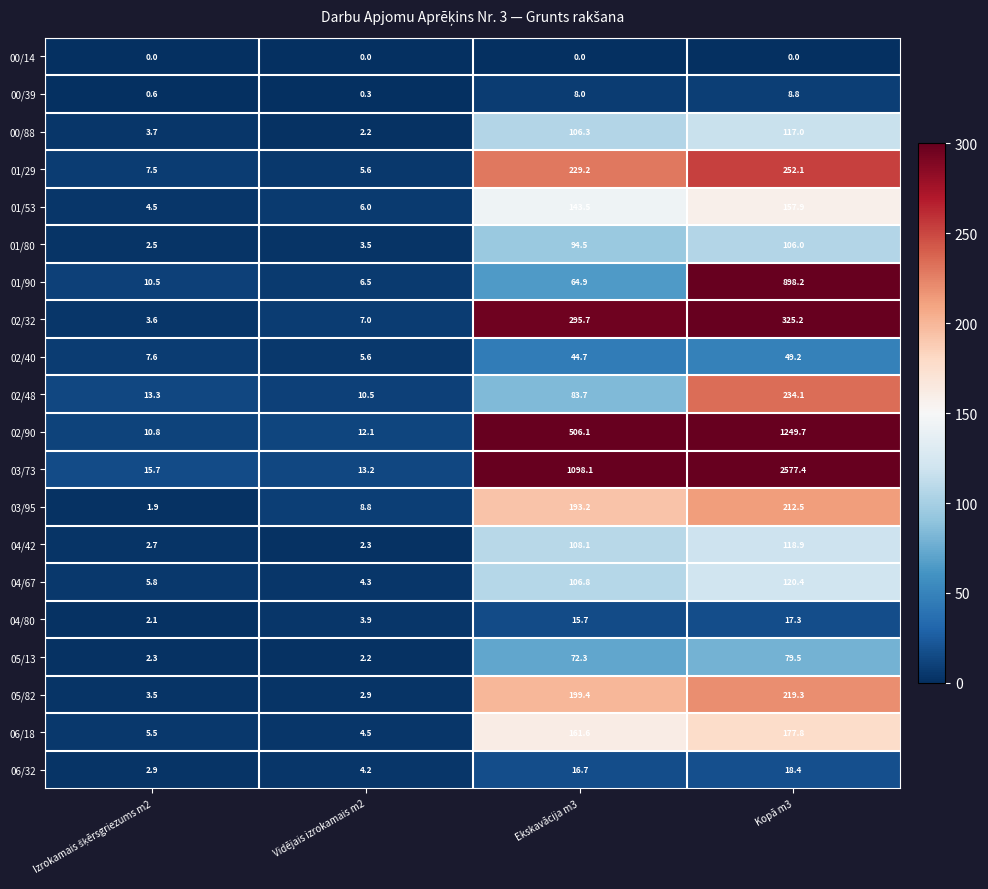

Which series has the widest spread of values?

03/73